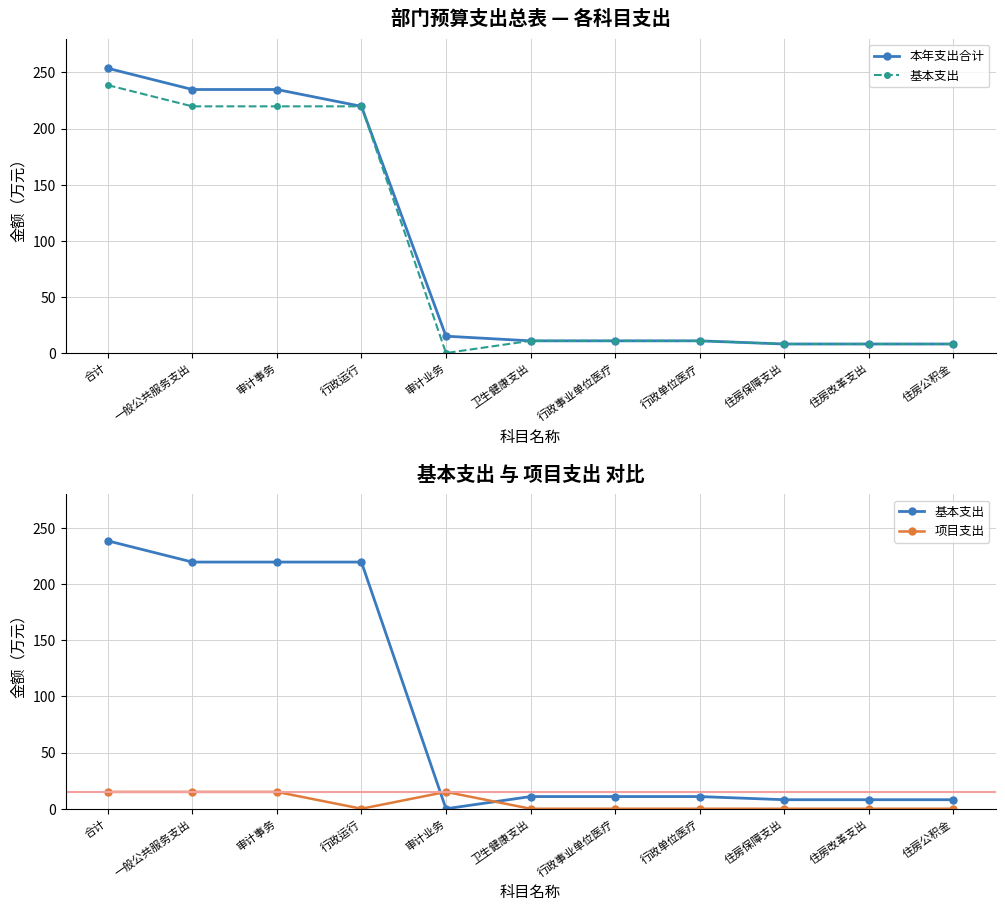

True or false: 基本支出 has a value of 12.2 at 住房改革支出.

False